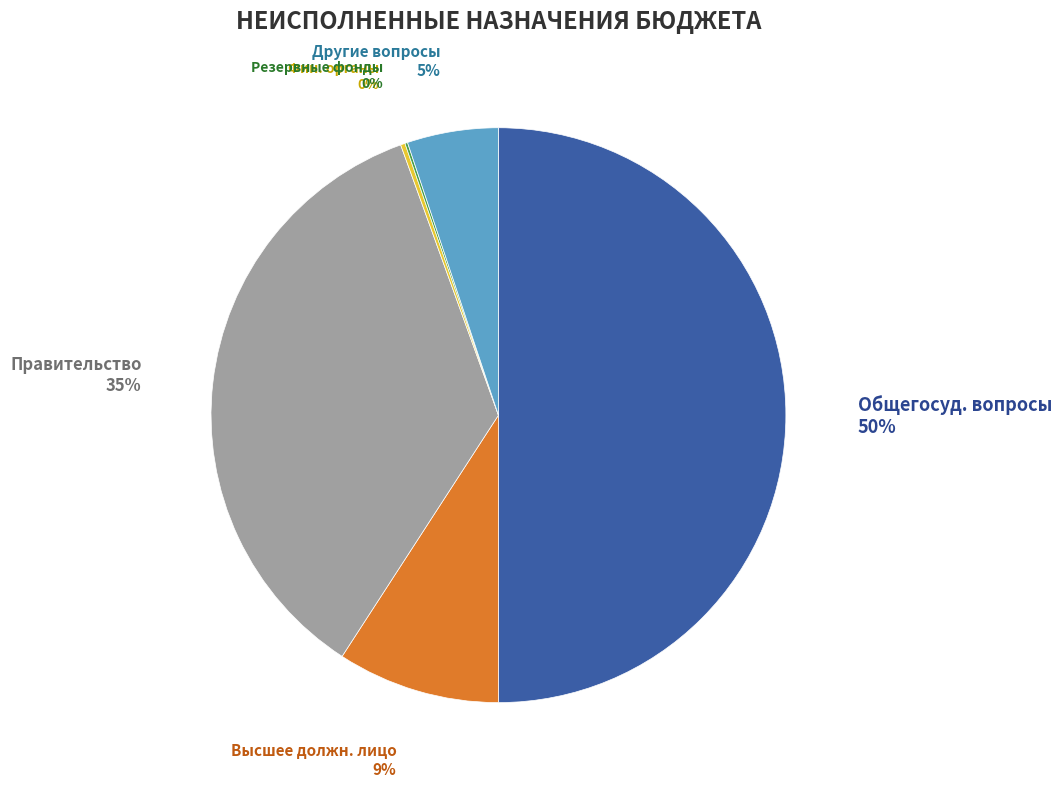

Does Правительство represent more than half of the total?

No